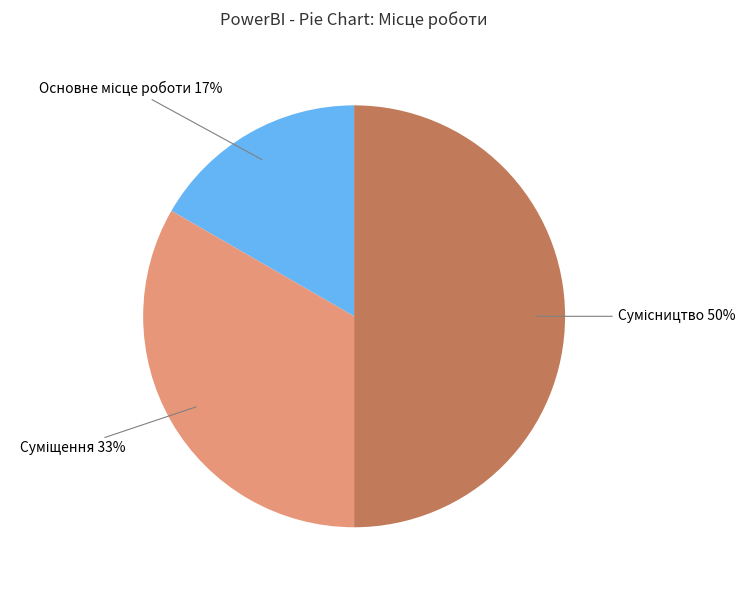

To the nearest percent, what is the difference between the largest and smallest slice percentages?

33%